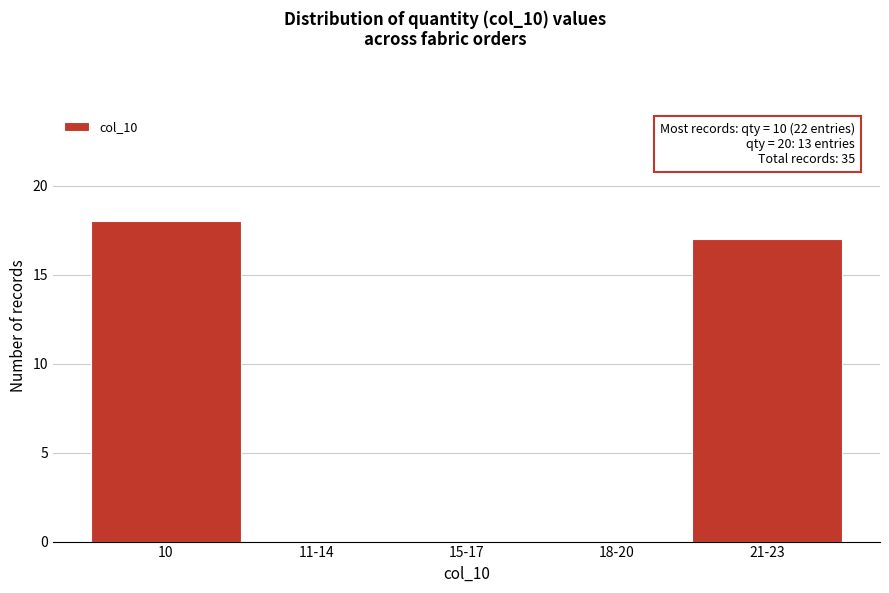

Reading left to right, extract all data points from this chart.

10=18	11-14=0	15-17=0	18-20=0	21-23=17